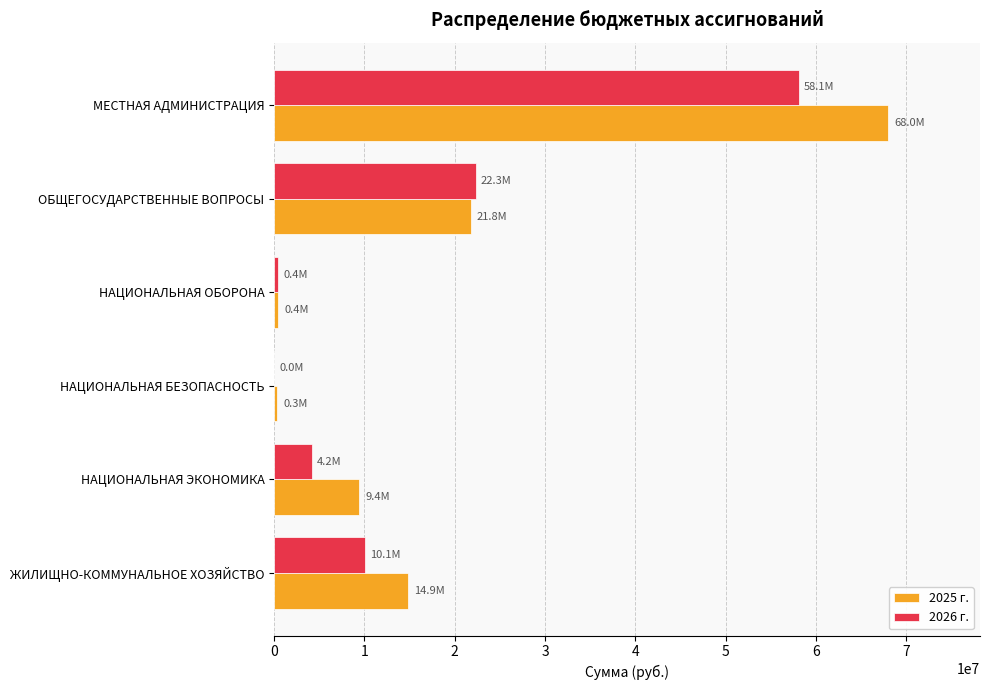

What is the maximum value shown in the chart?

67998000